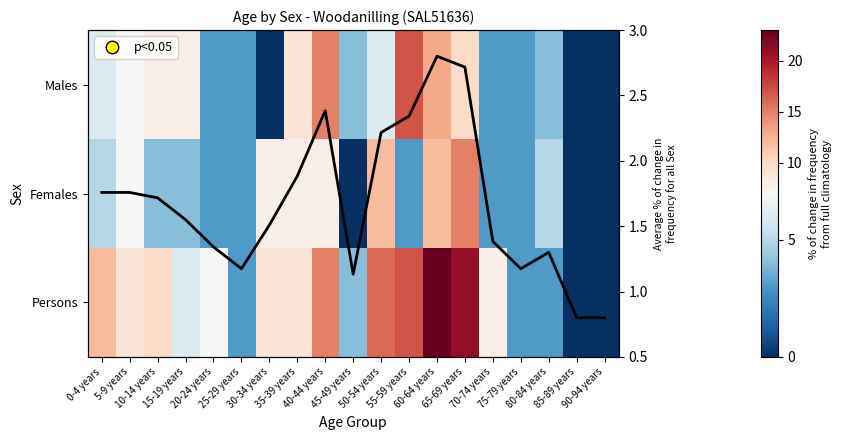

At which label is Avg across sex closest to 1?

45-49 years